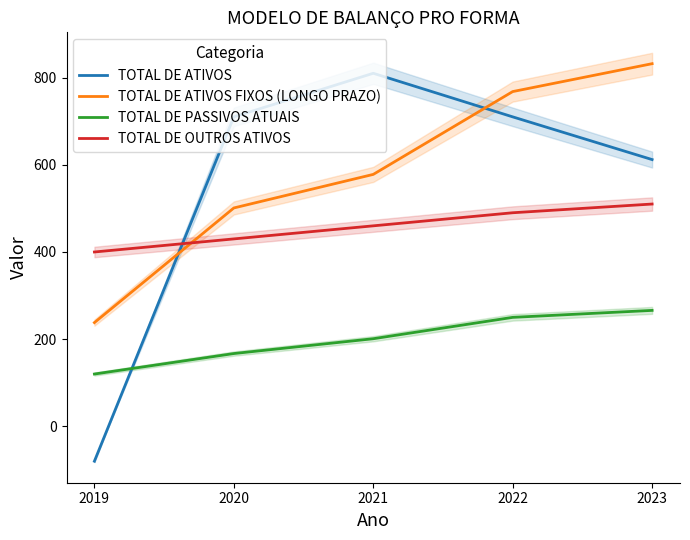

What is the sum of the TOTAL DE ATIVOS FIXOS (LONGO PRAZO) values at 2023 and 2019?

1070